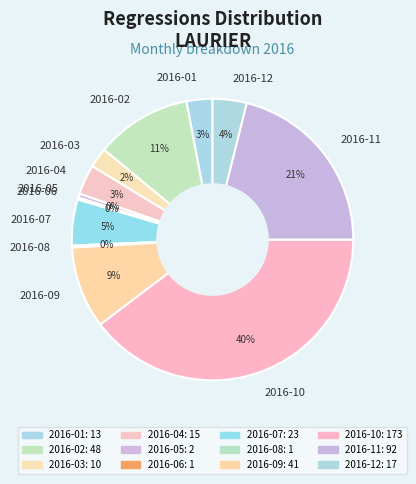

To the nearest percent, what percentage of the pie is 2016-07?

5%